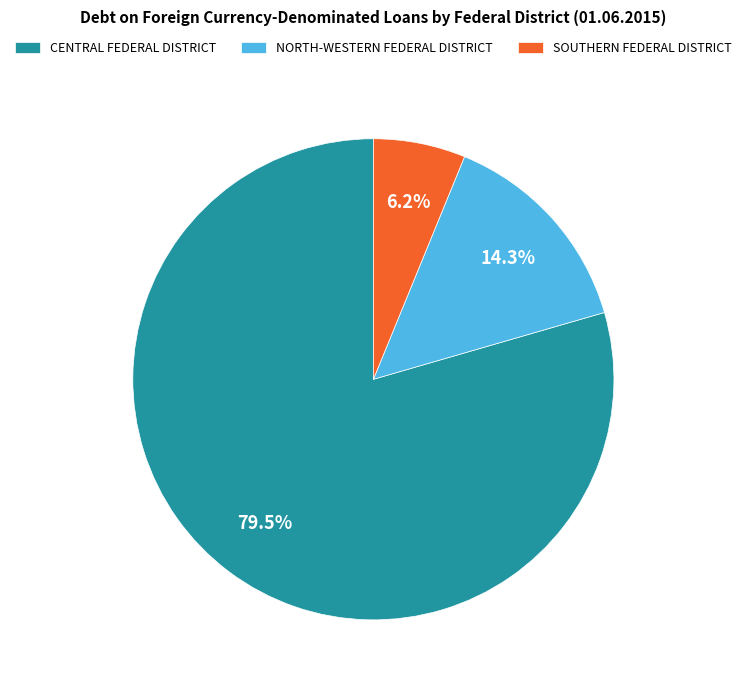

Combined, what portion of the pie is CENTRAL FEDERAL DISTRICT and SOUTHERN FEDERAL DISTRICT?

85.7%